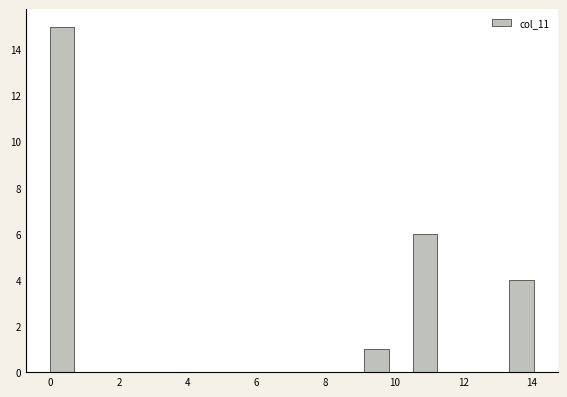

Read against the x-axis, roughly where is the centre of the tallest bar?

0.4